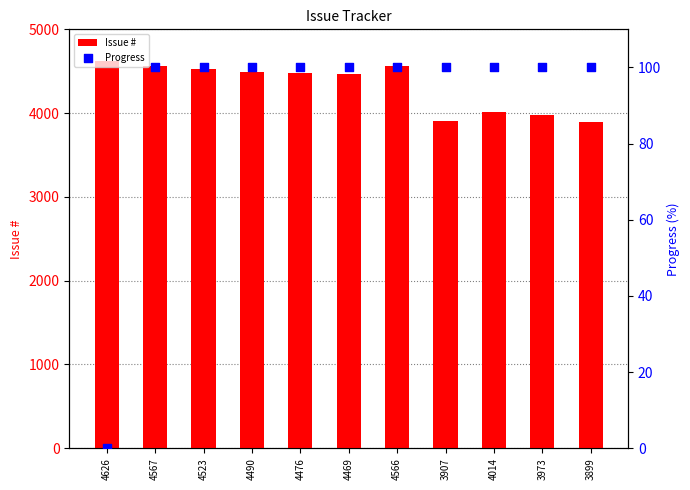

Is the value of Issue # at 3907 greater than the value of Progress at 4567?

Yes